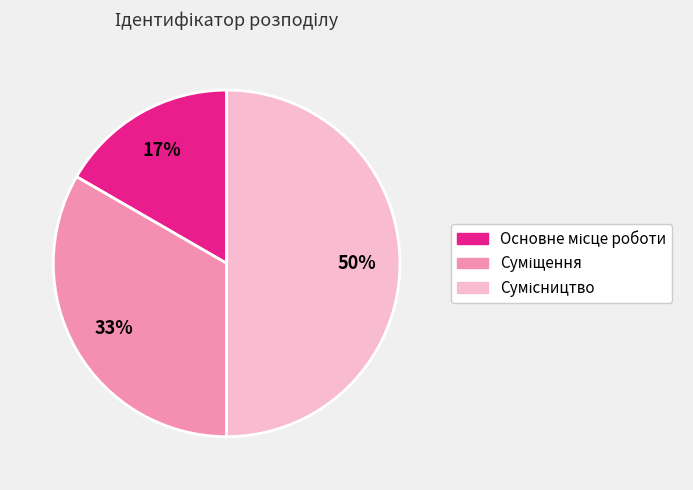

To the nearest percent, what is the difference between the largest and smallest slice percentages?

33%